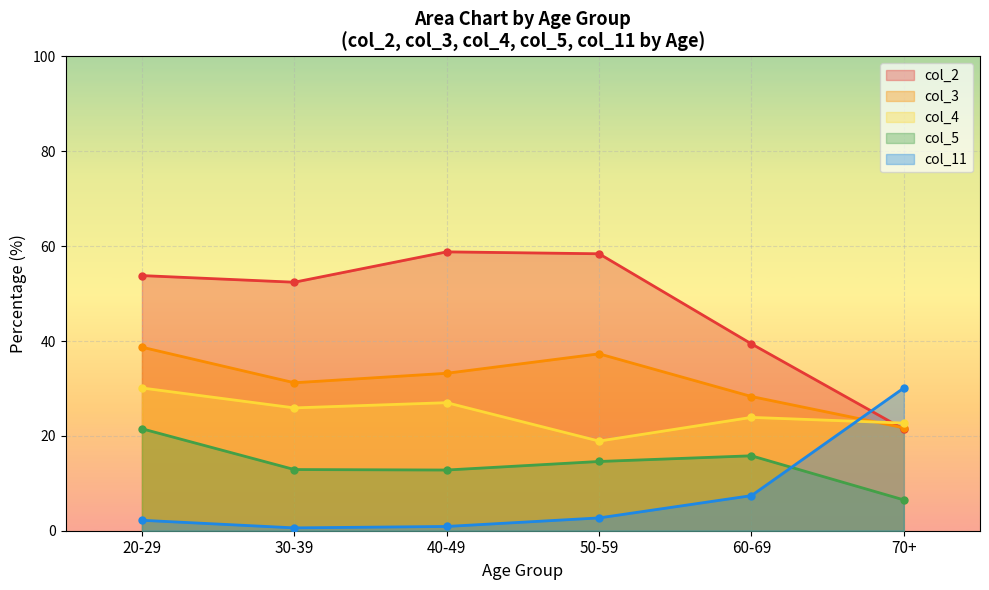

True or false: col_3 has more than 2 interior local peaks.

False